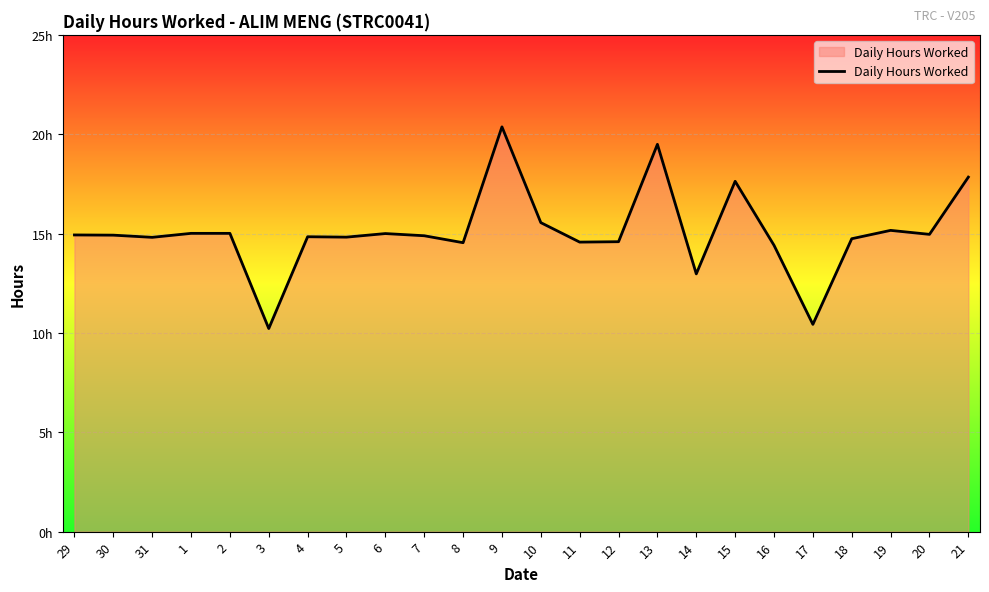

What is the label of the 1st point from the left?

29